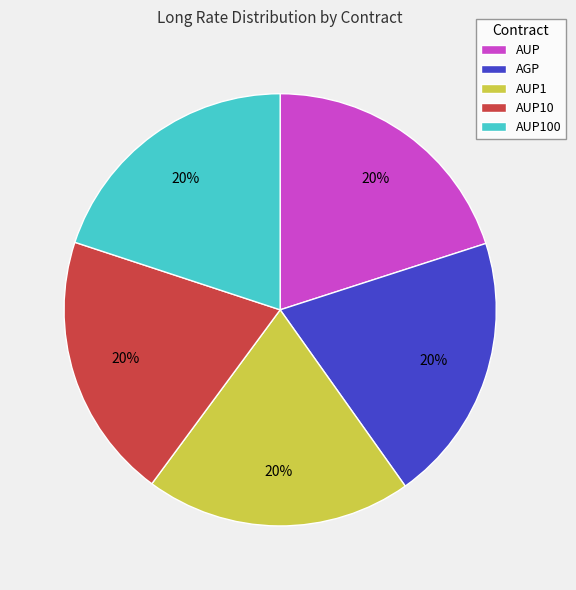

Combined, do AGP and AUP100 account for over 50%?

No